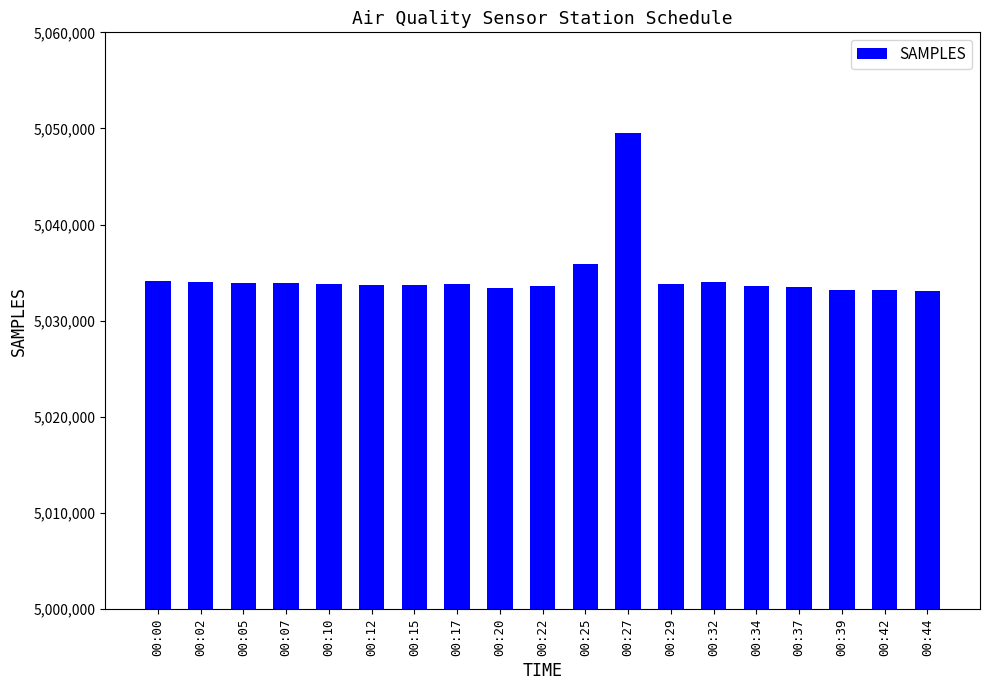

How many series are shown in this chart?

1